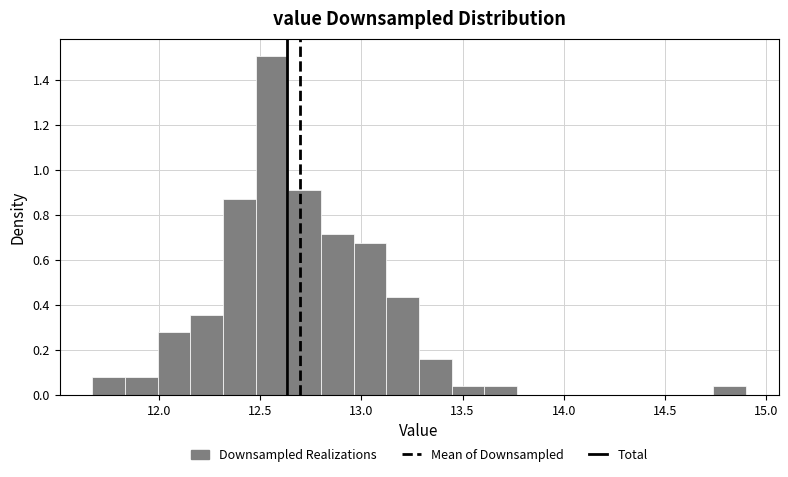

Around what value on the x-axis is the tallest bar? Give the approximate position of its centre, as read against the axis.

12.55